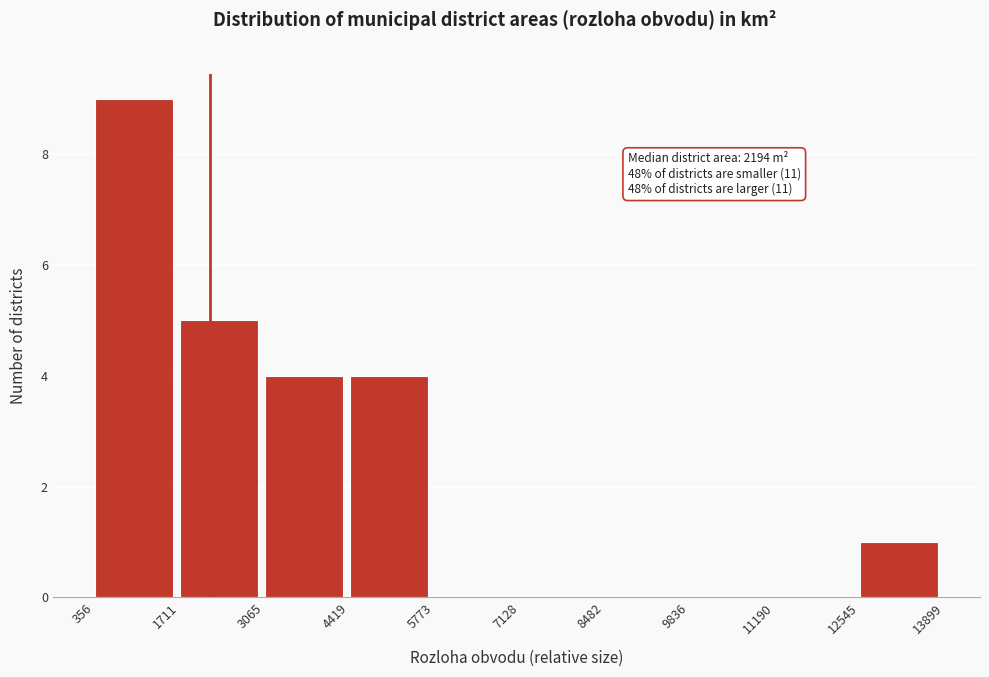

Which range on the x-axis has the tallest bar?

356 to 1711